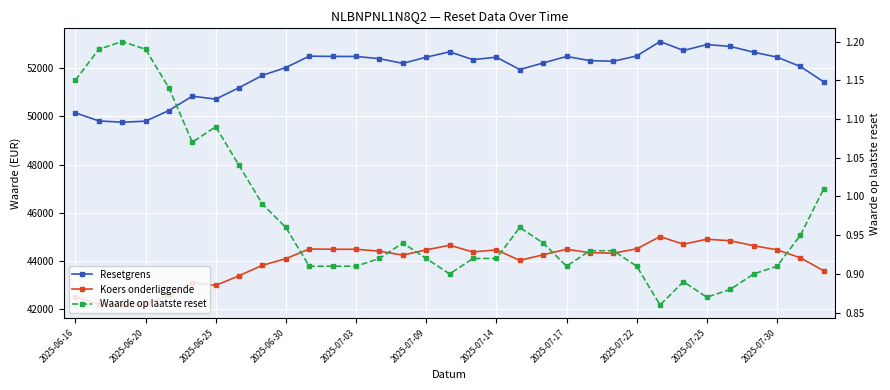

What is the total value across all series at 32?

95024.1